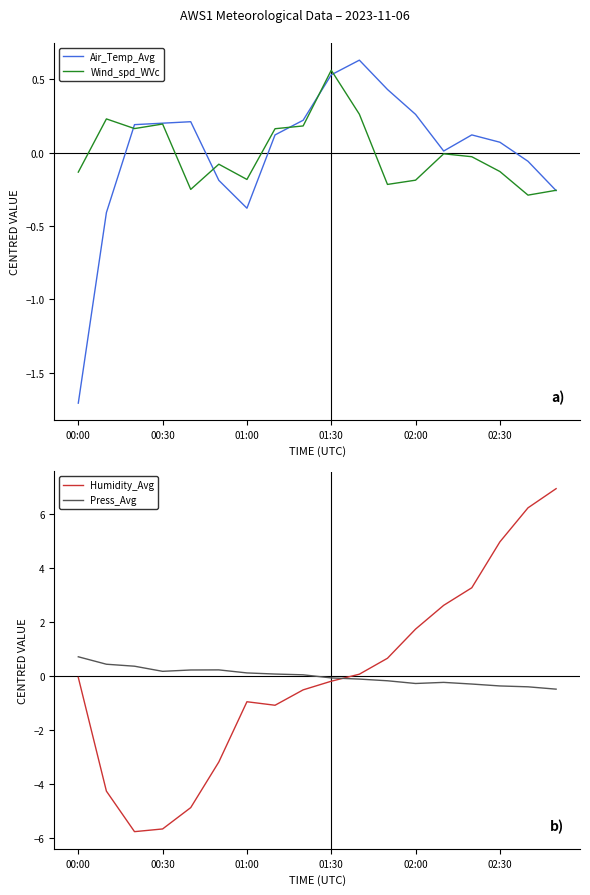

Is it true that Wind_spd_WVc equals -0.2 at 02:00?

True